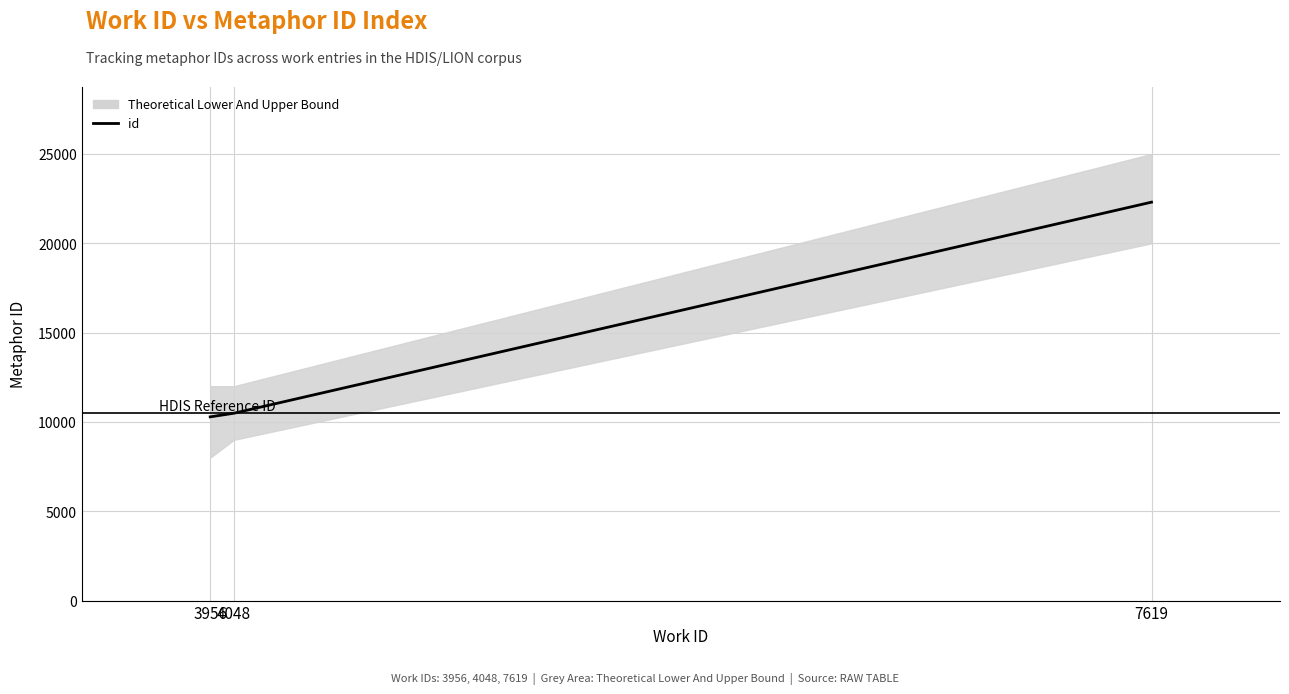

What is the change in value from 4048 to 7619?

+11817